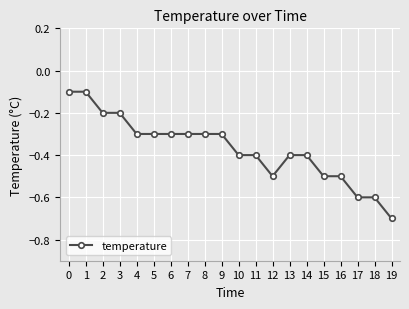

Does the chart have visible grid lines?

Yes